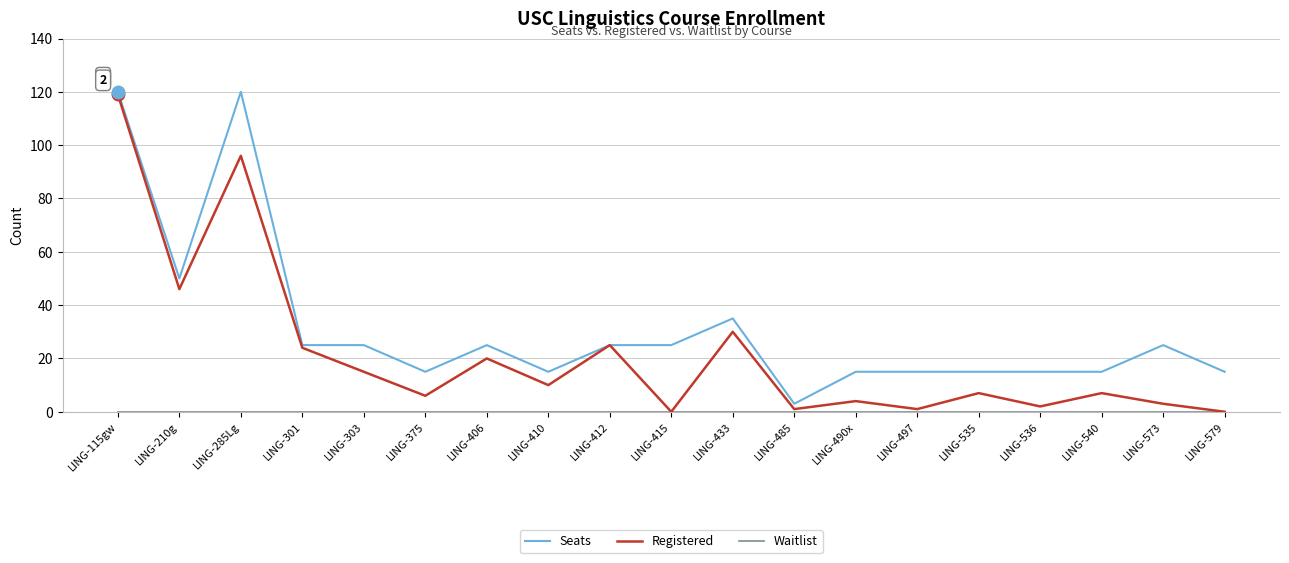

What is the total value across all series at LING-303?

40